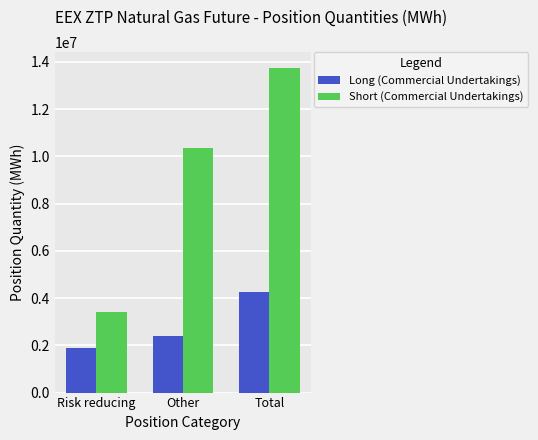

What is the value of the Short (Commercial Undertakings) bar at the 3rd from the left?

13733745